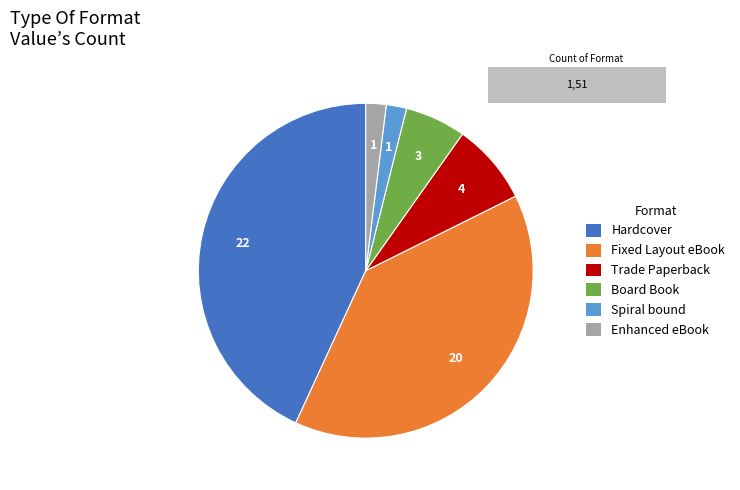

What is the largest slice in the pie chart?

Hardcover